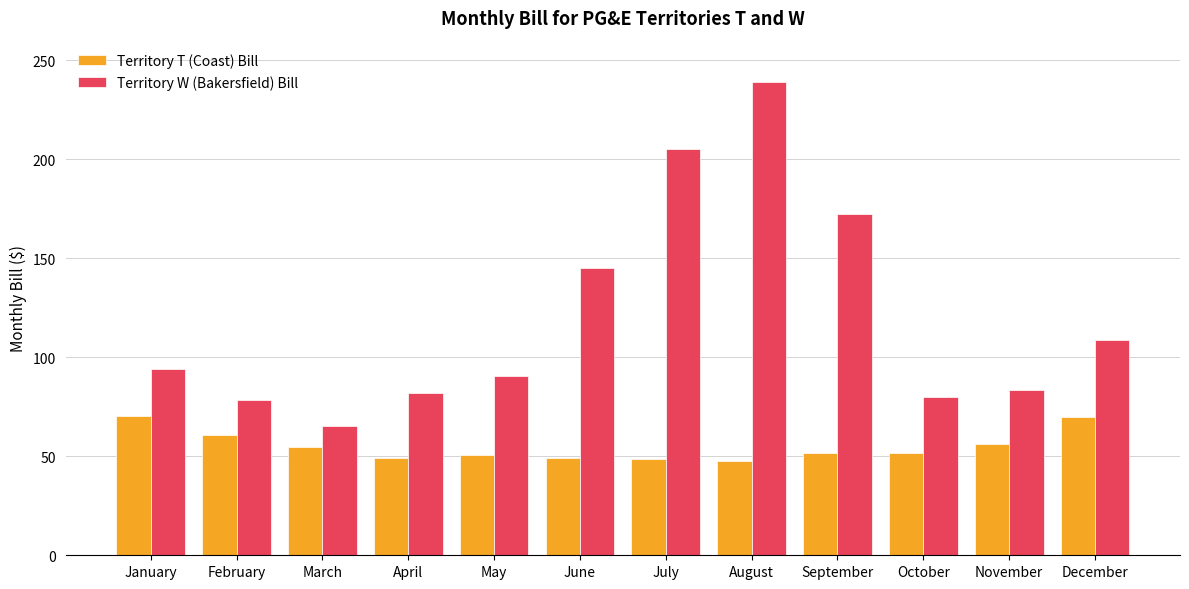

Which series changed the most between March and June?

Territory W (Bakersfield) Bill